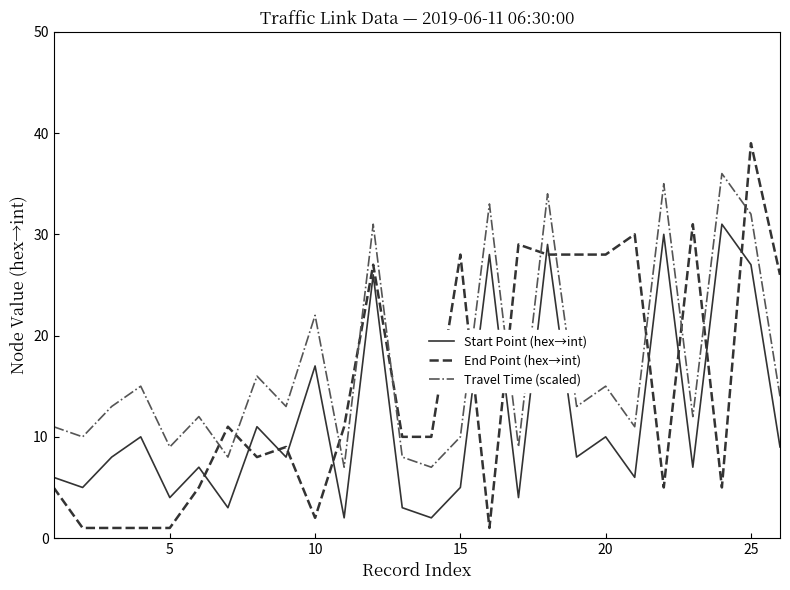

What is the maximum value for Travel Time (scaled)?

36